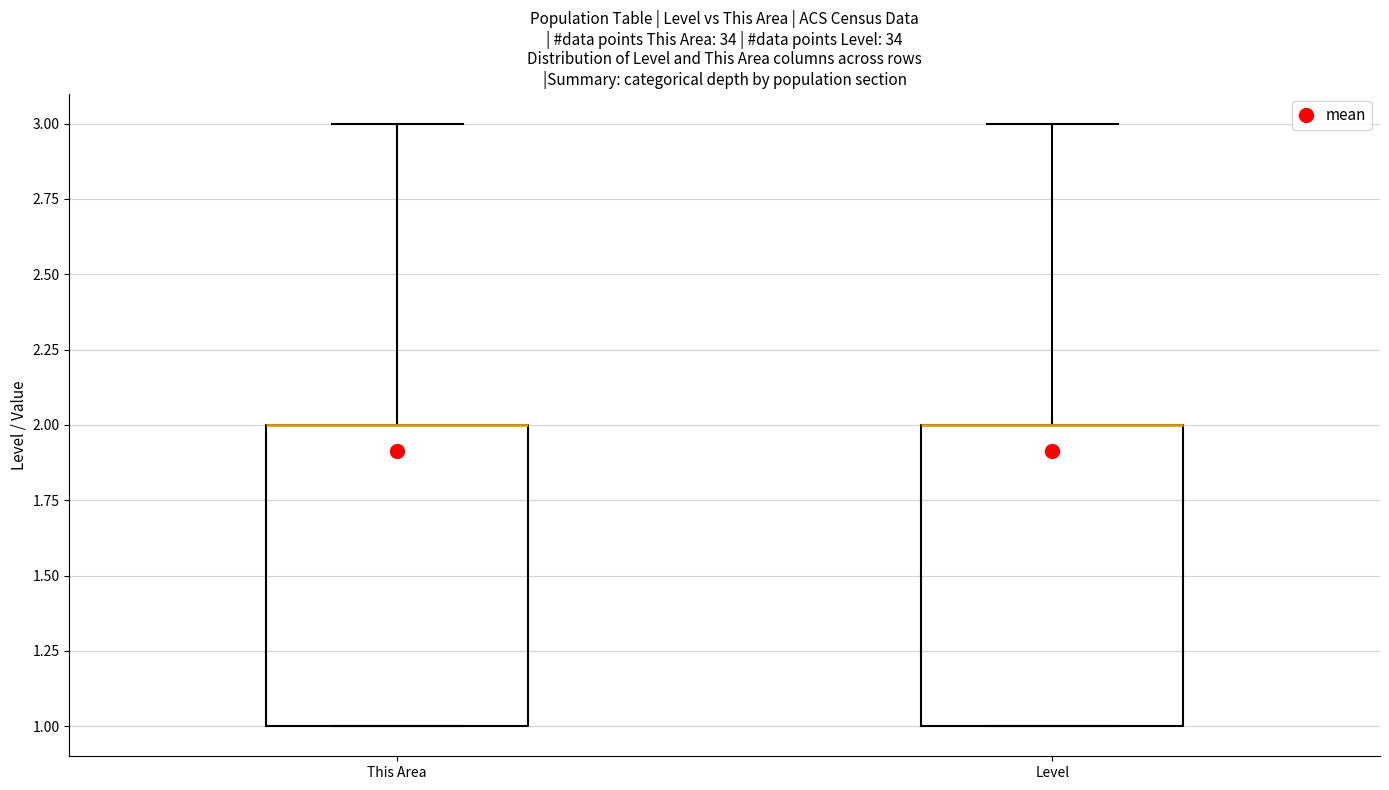

Reading left to right, transcribe this box plot: for each box, give where its median line is, the range the box spans, and where its two whiskers end, as read against the y-axis. The values are not printed on the chart, so give them approximately, as read against the axis.

This Area: median 2 (drawn on the box's upper edge), box 1 to 2, whiskers 1 to 3
Level: median 2 (drawn on the box's upper edge), box 1 to 2, whiskers 1 to 3